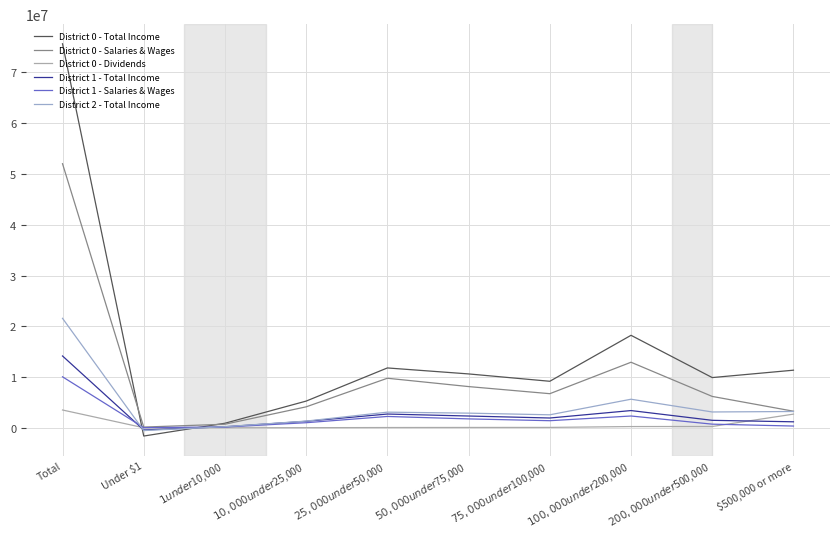

Where does the District 0 - Dividends series first go above 86526?

Total